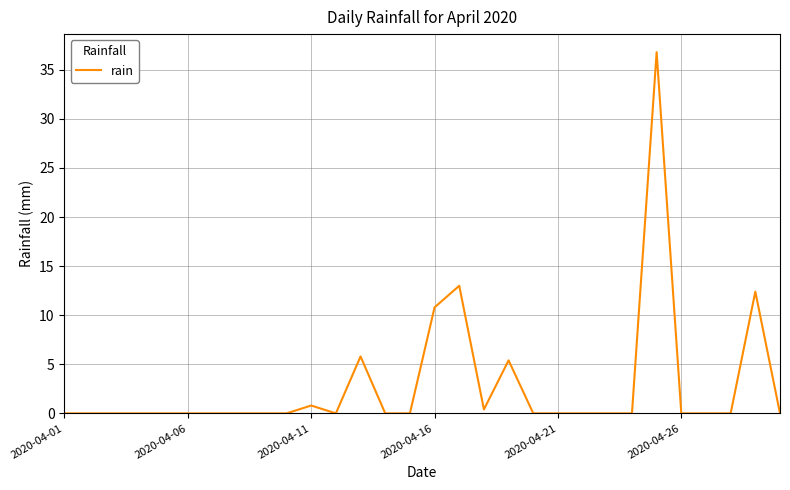

What is the sum of all values?

85.4